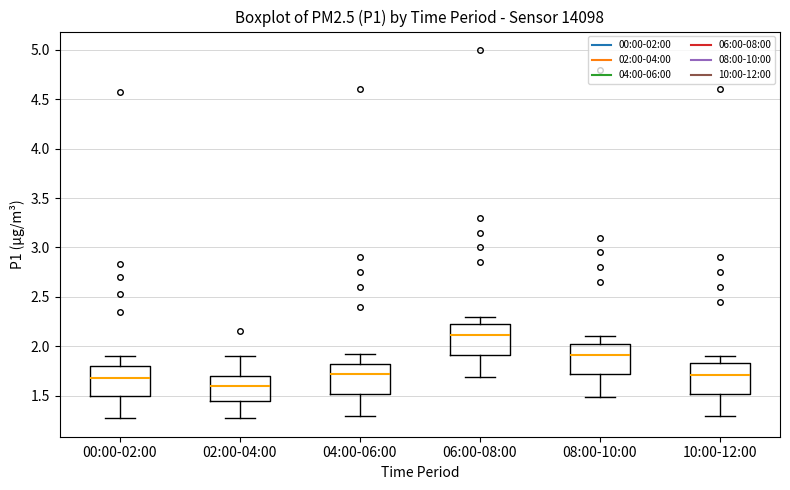

Reading left to right, read every box against the y-axis: the position of its median line, the range the box covers, and the ends of its whiskers. The values are not printed on the chart, so give them approximately, as read against the axis.

00:00-02:00: median 1.70, box 1.50 to 1.80, whiskers 1.25 to 1.90
02:00-04:00: median 1.60, box 1.45 to 1.70, whiskers 1.25 to 1.90
04:00-06:00: median 1.70, box 1.50 to 1.80, whiskers 1.30 to 1.90
06:00-08:00: median 2.10, box 1.90 to 2.25, whiskers 1.70 to 2.30
08:00-10:00: median 1.90, box 1.70 to 2.05, whiskers 1.50 to 2.10
10:00-12:00: median 1.70, box 1.50 to 1.85, whiskers 1.30 to 1.90